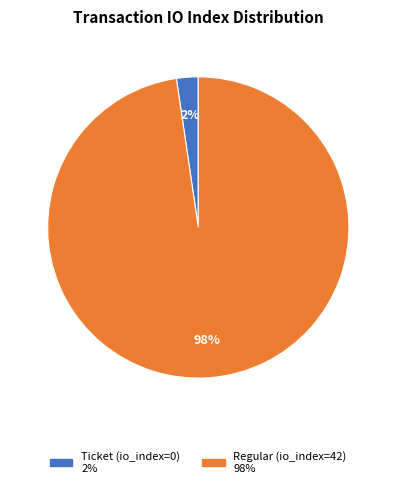

Which category has the biggest portion of the pie?

Regular (io_index=42)